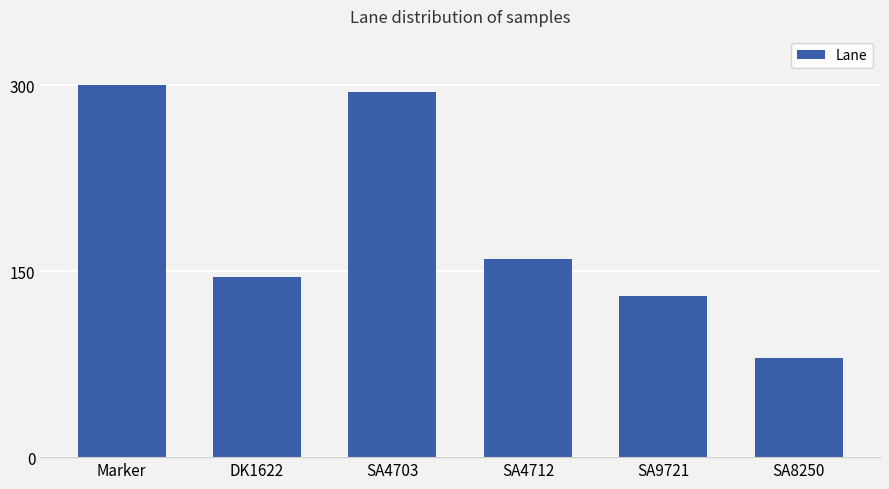

What is the average value?

185